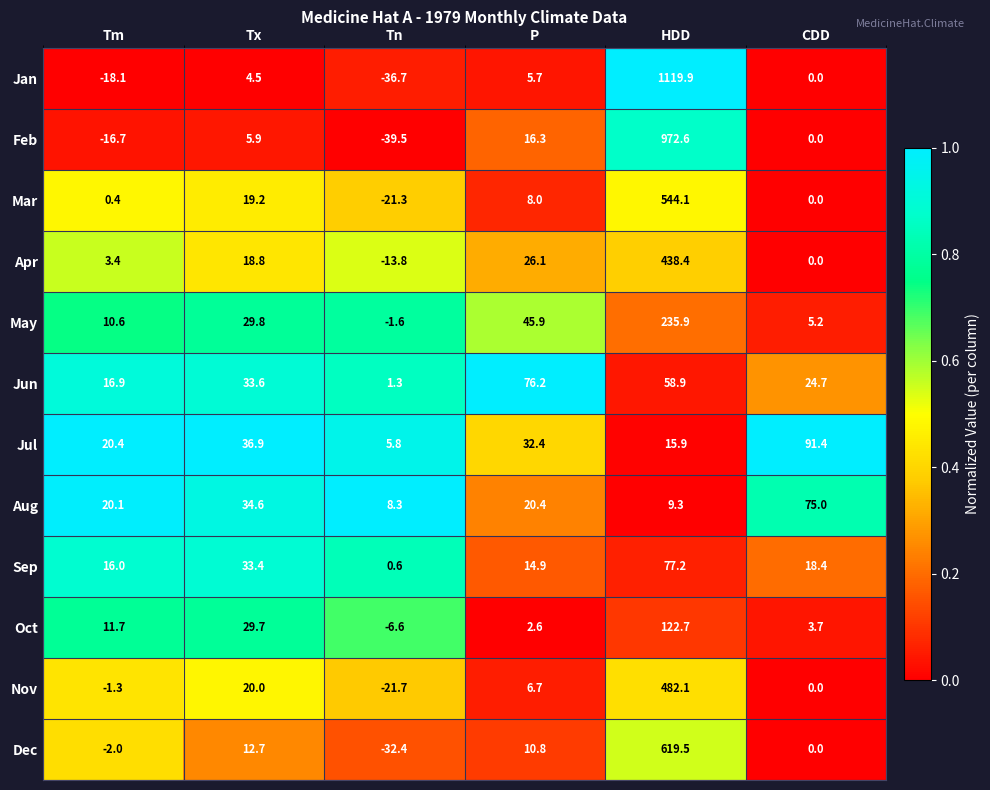

What is the sum of all Oct values?

163.8